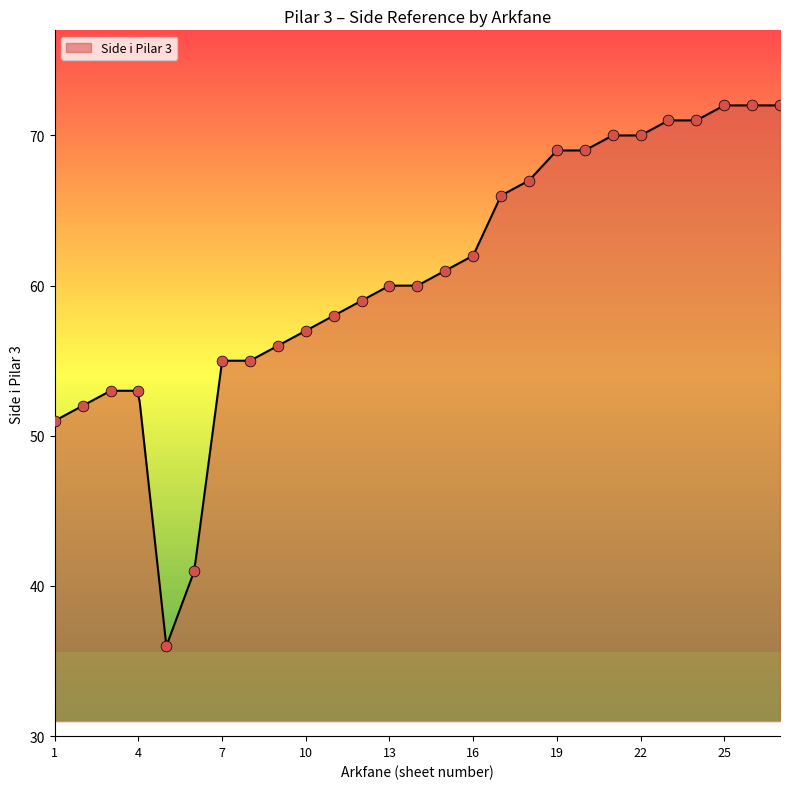

What is the change in value from 20 to 23?

+2